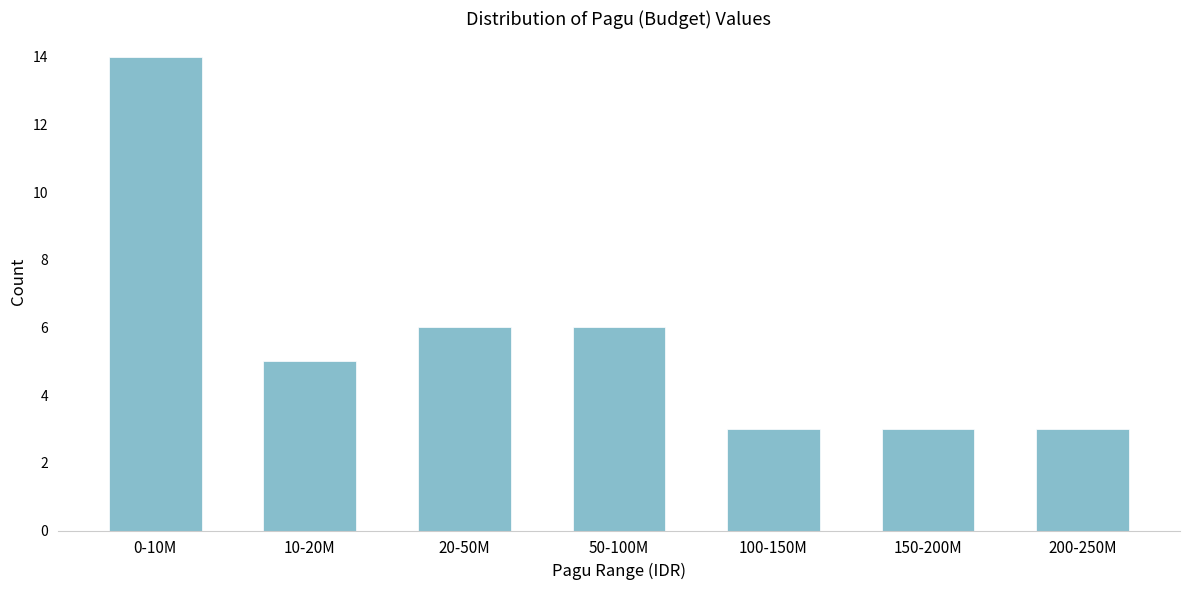

Reading left to right, transcribe all the data shown in this chart.

0-10M=14	10-20M=5	20-50M=6	50-100M=6	100-150M=3	150-200M=3	200-250M=3